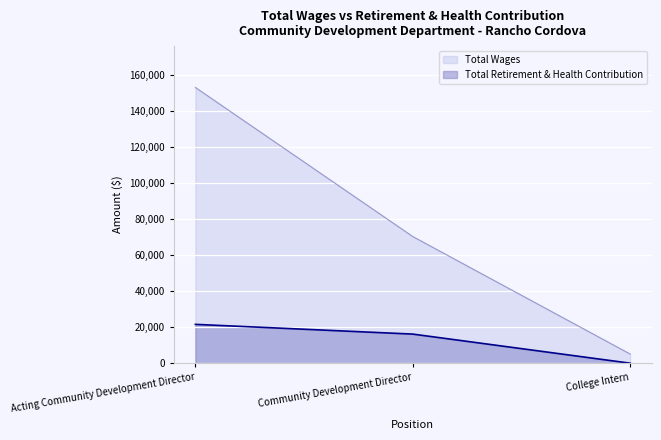

Which has a higher value, College Intern or Community Development Director?

Community Development Director